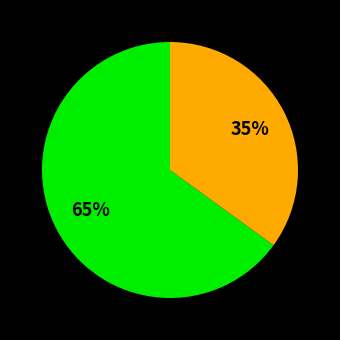

To the nearest percent, what is the average slice percentage?

50%